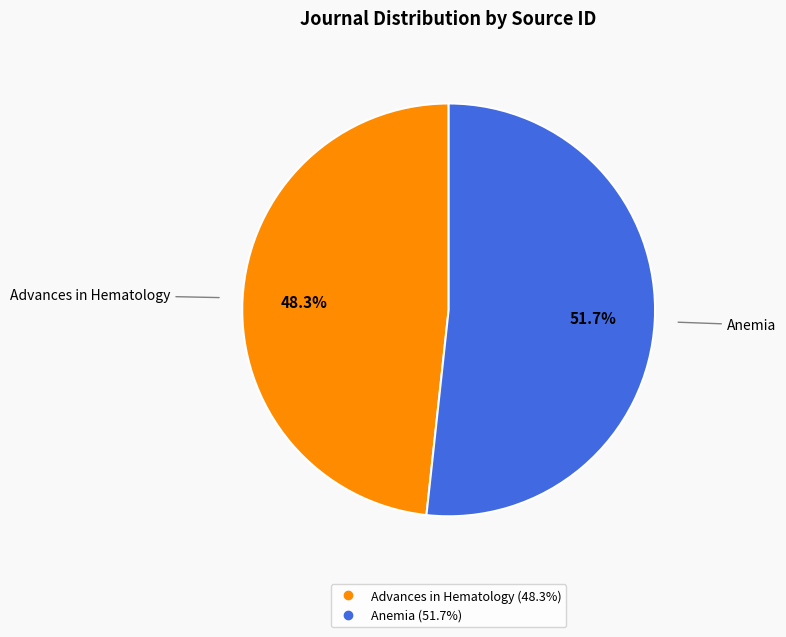

Which slice represents more than half of the pie?

Anemia